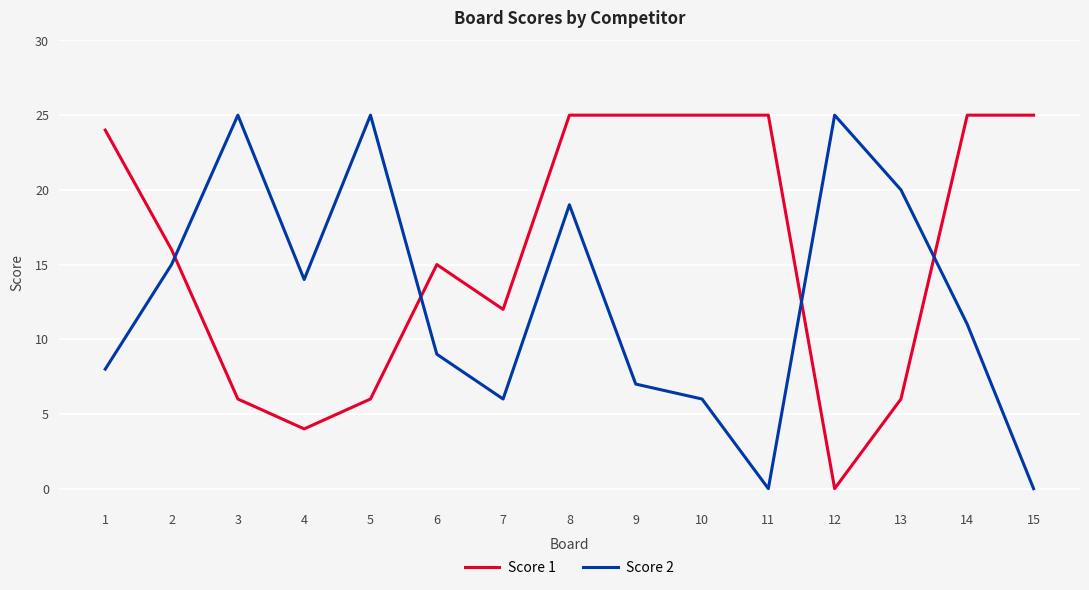

Between 6 and 10, which series saw the biggest shift?

Score 1